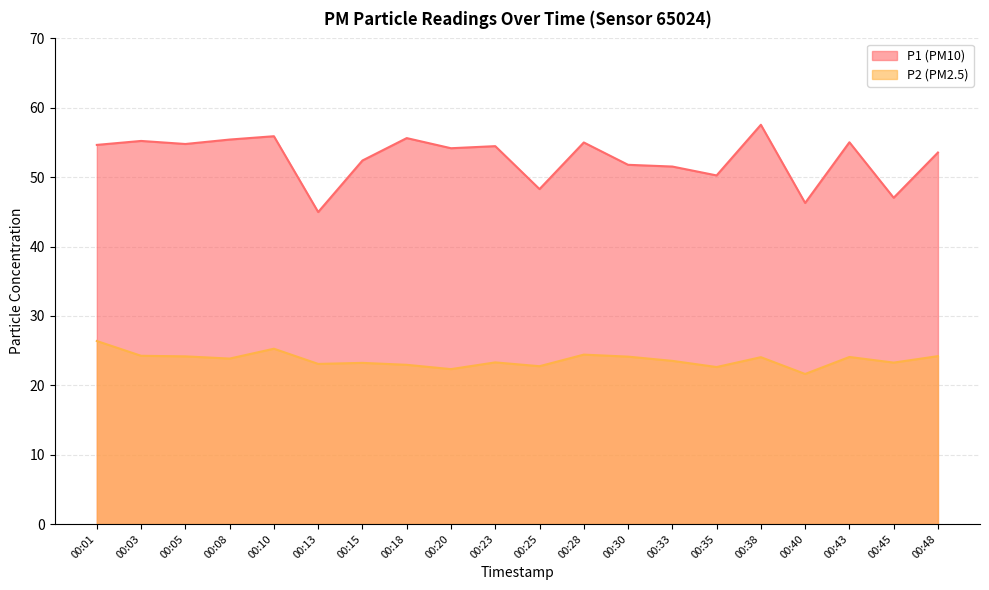

List the series in order of their peak value, highest first.

P1, P2